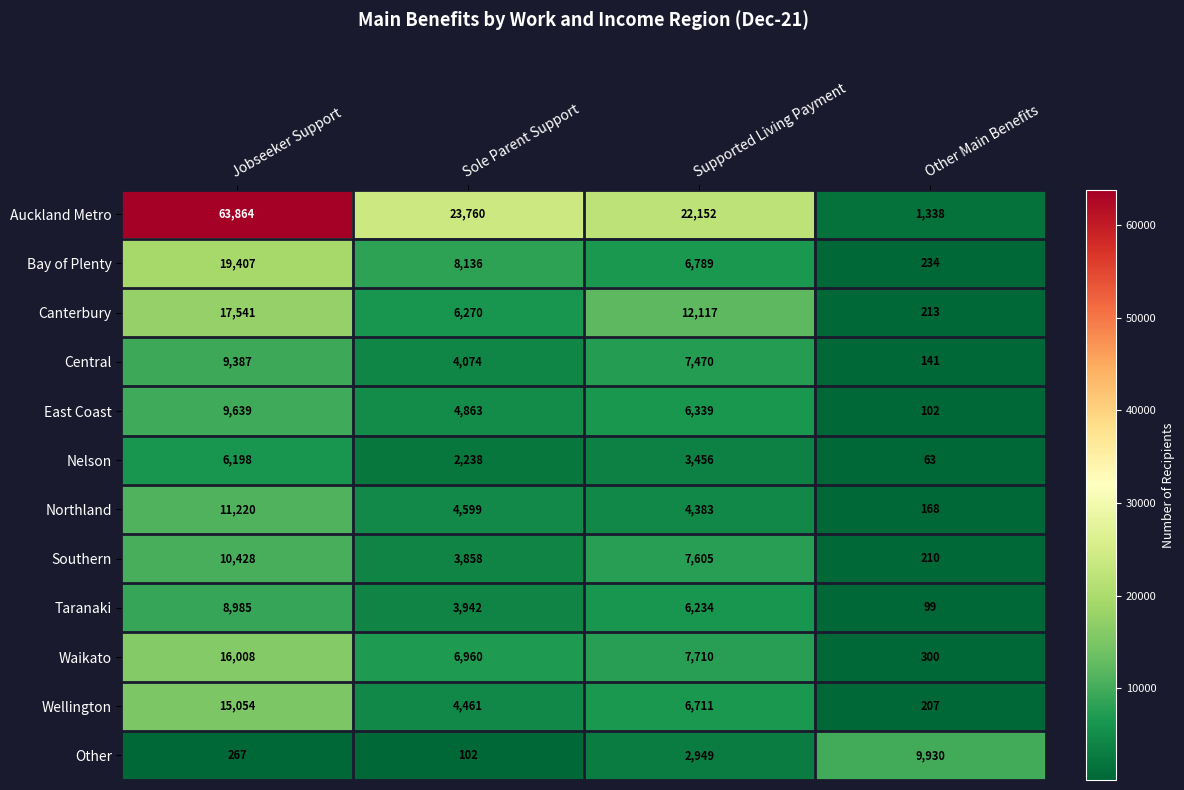

True or false: Nelson has a value of 2238 at Sole Parent Support.

True